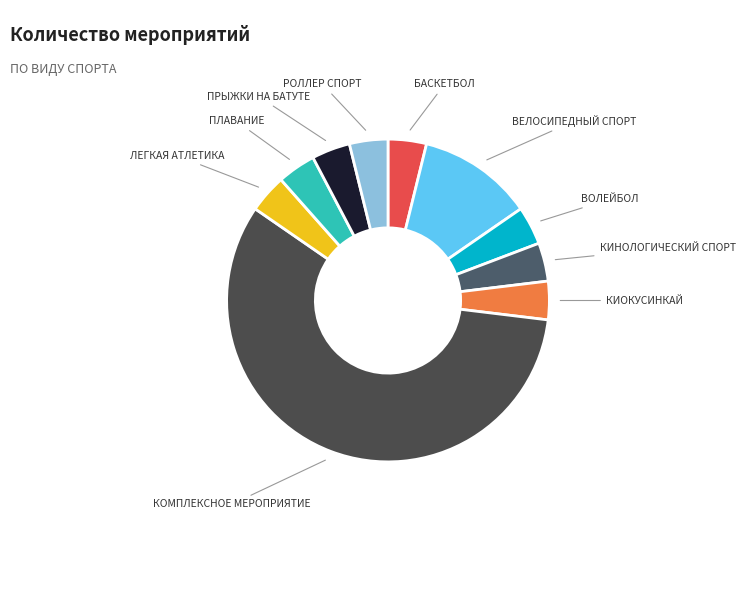

How many slices are in this pie chart?

10